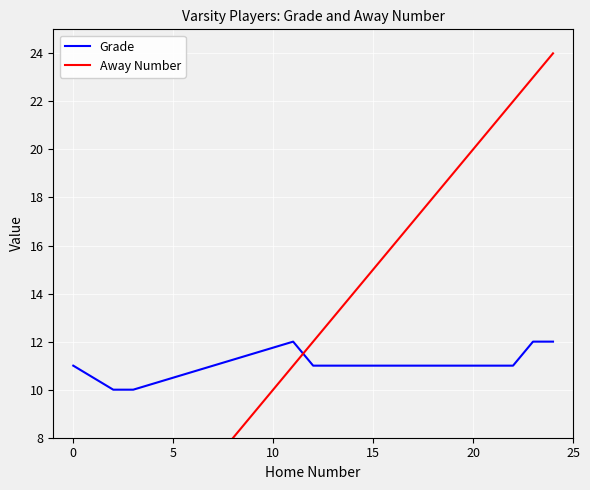

What is the lowest value of the Grade series?

10